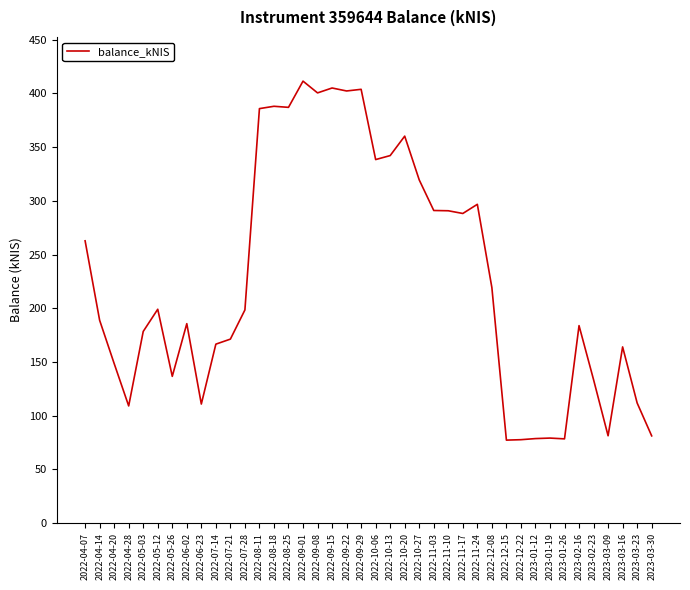

What is the sum of all values?

9131.5